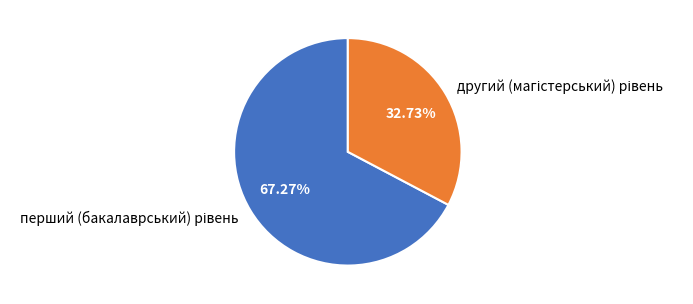

Is there a majority slice in this chart?

Yes